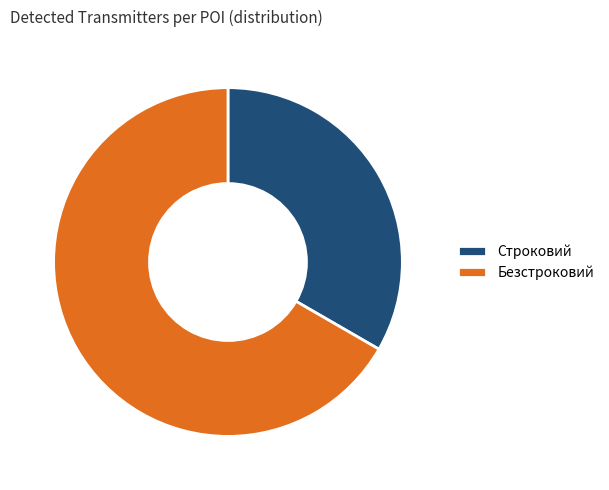

Is it true that Строковий is 33% of the pie?

True